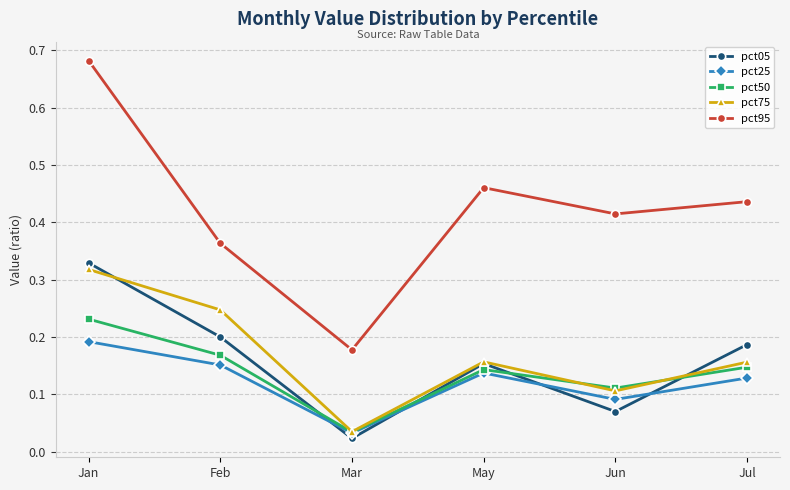

At which label is pct05 closest to 0?

Mar